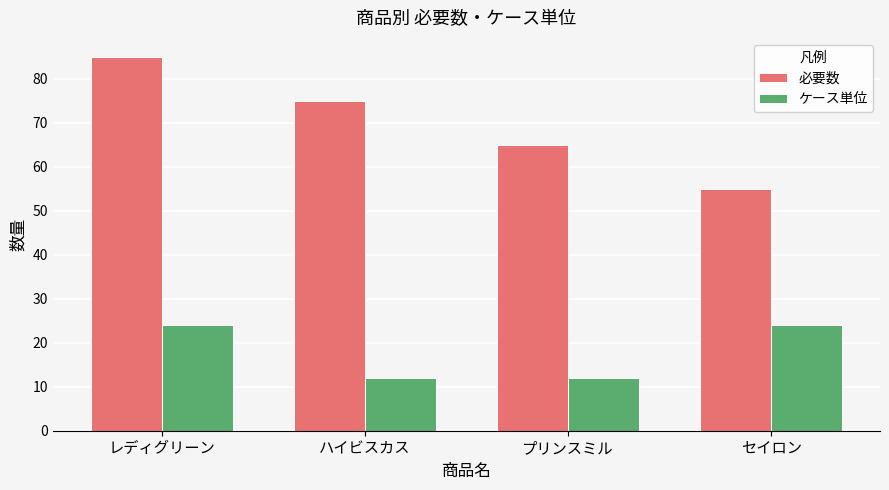

Which series has the widest spread of values?

必要数